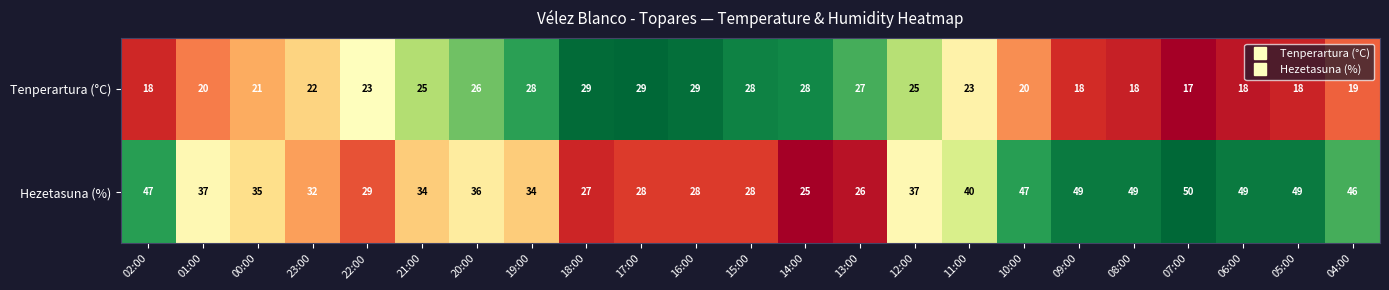

Which label corresponds to the largest value in the chart?

07:00